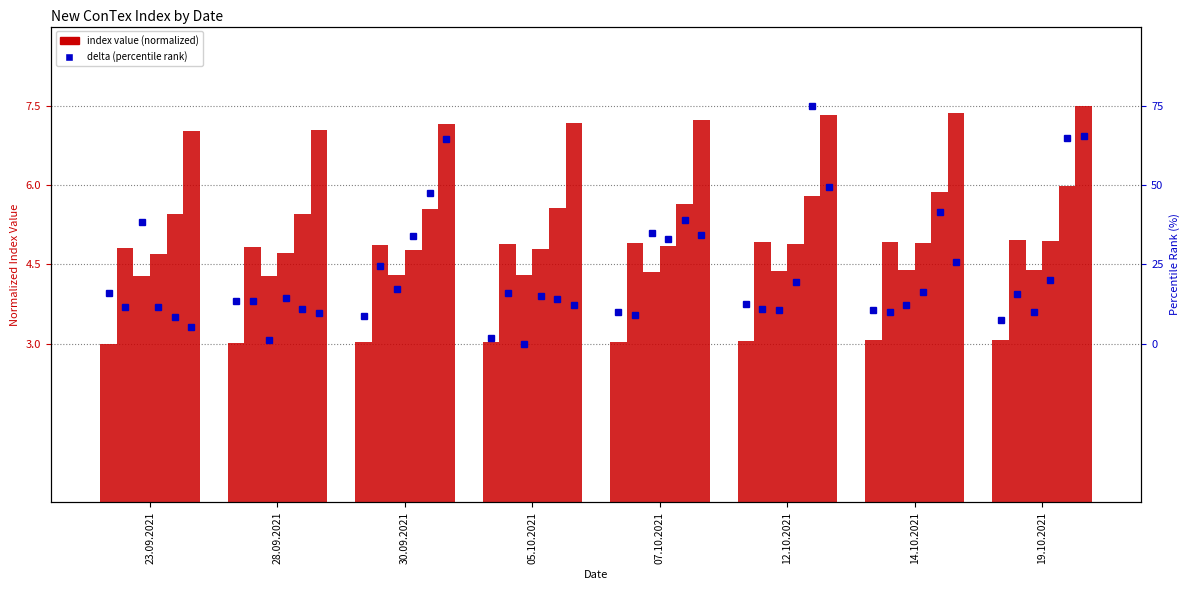

At which label is 1700 closest to 4?

23.09.2021